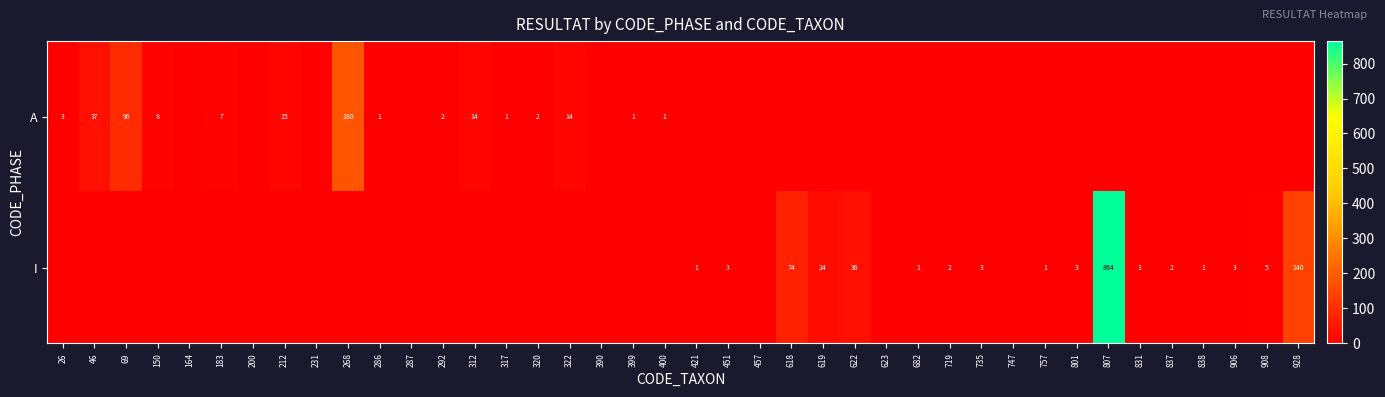

Which category has the highest value across all series?

807